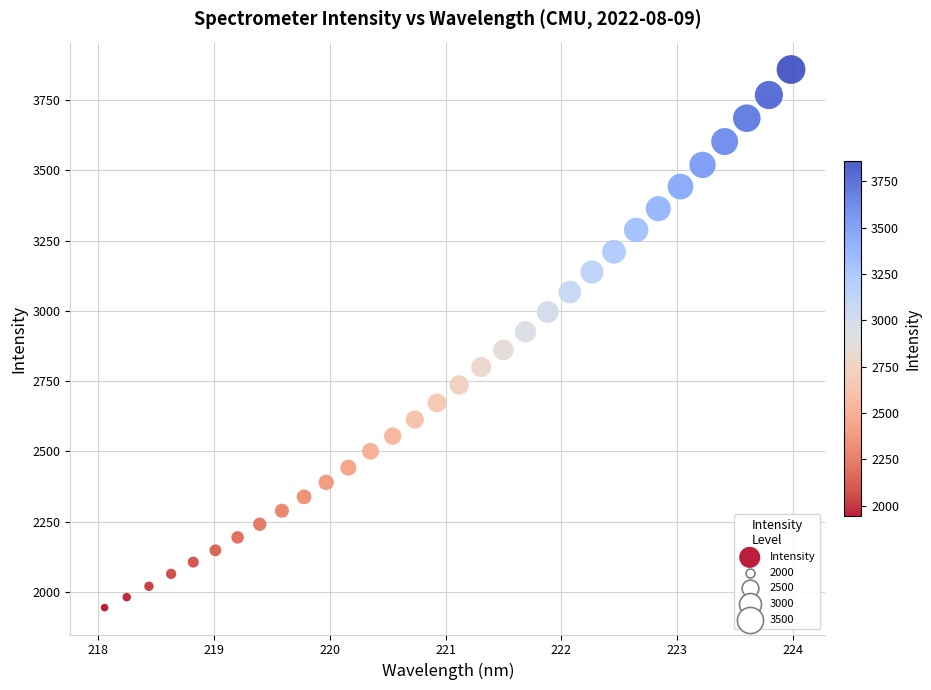

What is the range of X values (max minus min)?

5.9